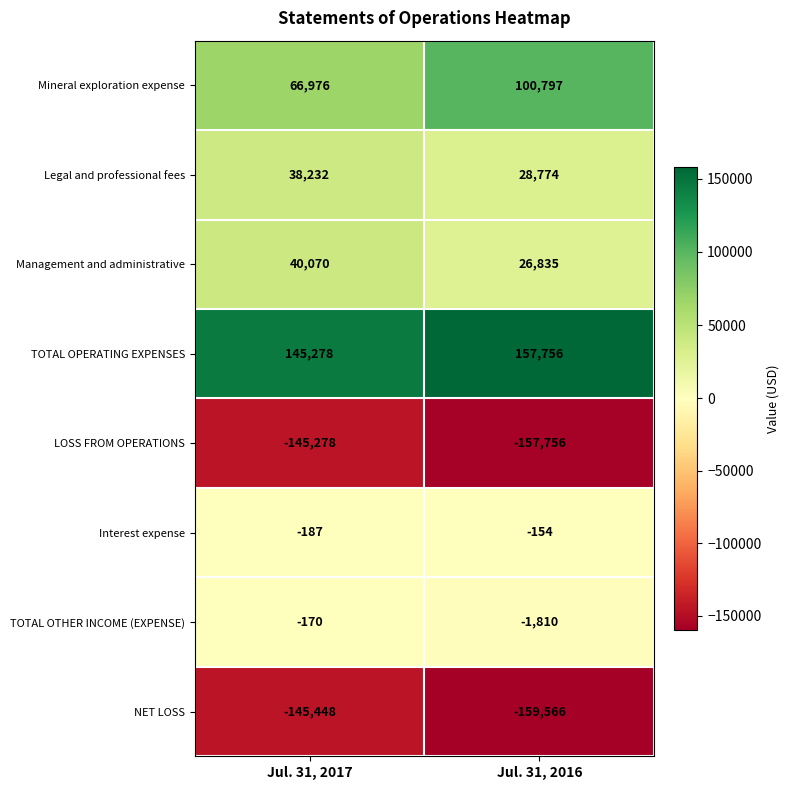

Which series has the largest total across all categories?

TOTAL OPERATING EXPENSES